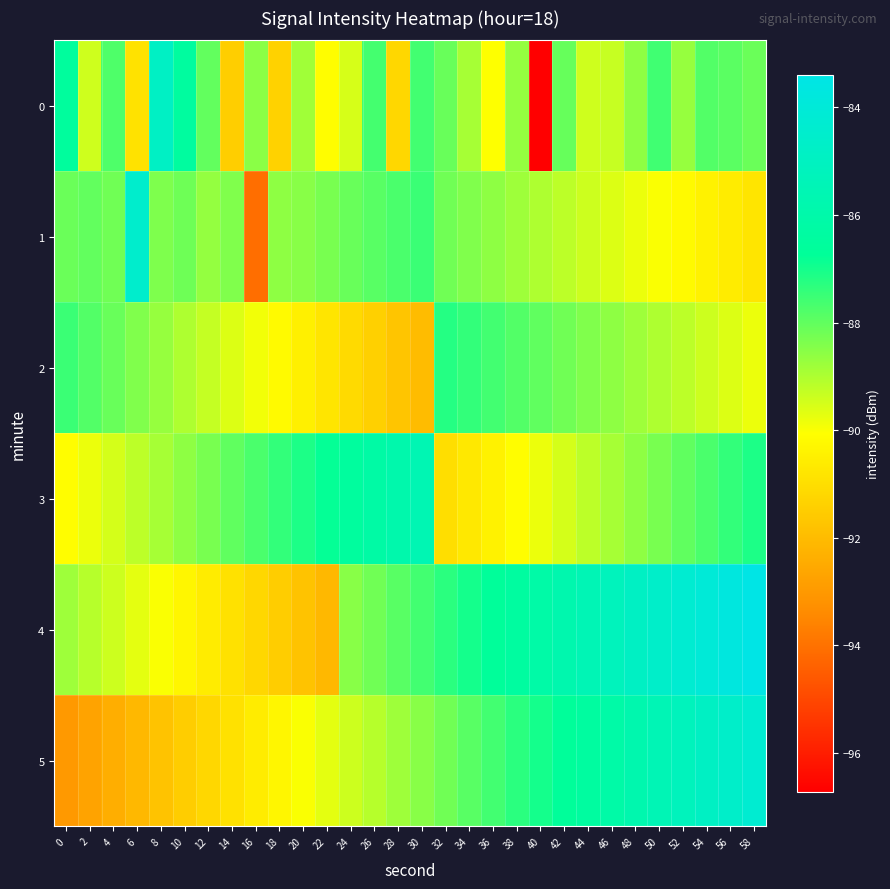

Reading left to right, transcribe all the data shown in this chart.

0: 0=-86.5	2=-89.4	4=-87.8	6=-90.9	8=-84.8	10=-86.4	12=-88.0	14=-91.4	16=-88.5	18=-91.3	20=-88.8	22=-90.1	24=-89.5	26=-87.6	28=-91.2	30=-87.6	32=-88.1	34=-88.9	36=-90.1	38=-88.7	40=-96.7	42=-88.1	44=-89.4	46=-89.3	48=-88.6	50=-87.6	52=-88.7	54=-87.8	56=-87.9	58=-88.1
1: 0=-88.1	2=-88.0	4=-88.2	6=-84.5	8=-88.4	10=-88.2	12=-88.7	14=-88.4	16=-94.1	18=-88.6	20=-88.5	22=-88.3	24=-88.1	26=-87.9	28=-87.7	30=-87.5	32=-88.2	34=-88.4	36=-88.6	38=-88.8	40=-89.0	42=-89.2	44=-89.4	46=-89.6	48=-89.8	50=-90.0	52=-90.2	54=-90.4	56=-90.6	58=-90.8
2: 0=-87.5	2=-87.8	4=-88.1	6=-88.4	8=-88.7	10=-89.0	12=-89.3	14=-89.6	16=-89.9	18=-90.2	20=-90.5	22=-90.8	24=-91.1	26=-91.4	28=-91.7	30=-92.0	32=-87.2	34=-87.4	36=-87.6	38=-87.8	40=-88.0	42=-88.2	44=-88.4	46=-88.6	48=-88.8	50=-89.0	52=-89.2	54=-89.4	56=-89.6	58=-89.8
3: 0=-90.1	2=-89.8	4=-89.5	6=-89.2	8=-88.9	10=-88.6	12=-88.3	14=-88.0	16=-87.7	18=-87.4	20=-87.1	22=-86.8	24=-86.5	26=-86.2	28=-85.9	30=-85.6	32=-91.0	34=-90.7	36=-90.4	38=-90.1	40=-89.8	42=-89.5	44=-89.2	46=-88.9	48=-88.6	50=-88.3	52=-88.0	54=-87.7	56=-87.4	58=-87.1
4: 0=-88.8	2=-89.1	4=-89.4	6=-89.7	8=-90.0	10=-90.3	12=-90.6	14=-90.9	16=-91.2	18=-91.5	20=-91.8	22=-92.1	24=-88.5	26=-88.2	28=-87.9	30=-87.6	32=-87.3	34=-87.0	36=-86.7	38=-86.4	40=-86.1	42=-85.8	44=-85.5	46=-85.2	48=-84.9	50=-84.6	52=-84.3	54=-84.0	56=-83.7	58=-83.4
5: 0=-93.0	2=-92.7	4=-92.4	6=-92.1	8=-91.8	10=-91.5	12=-91.2	14=-90.9	16=-90.6	18=-90.3	20=-90.0	22=-89.7	24=-89.4	26=-89.1	28=-88.8	30=-88.5	32=-88.2	34=-87.9	36=-87.6	38=-87.3	40=-87.0	42=-86.7	44=-86.4	46=-86.1	48=-85.8	50=-85.5	52=-85.2	54=-84.9	56=-84.6	58=-84.3